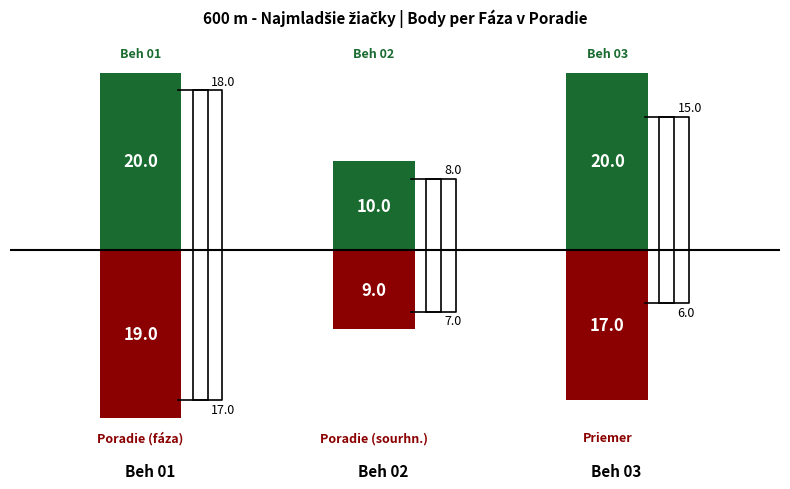

How many series are shown in this chart?

4